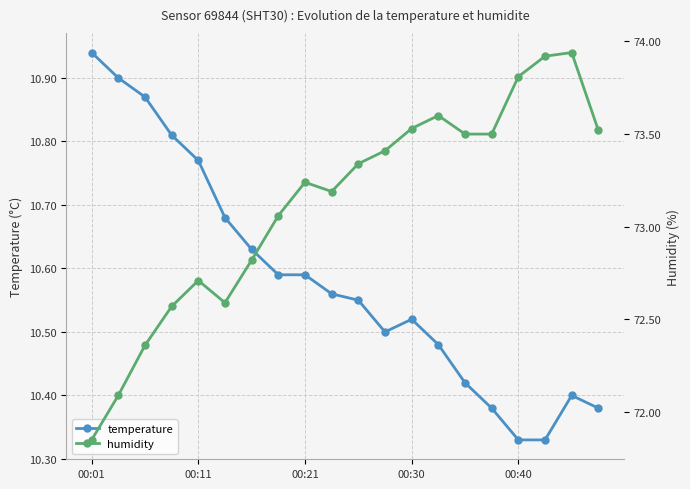

True or false: temperature has more than 0 points higher than both neighbors.

True